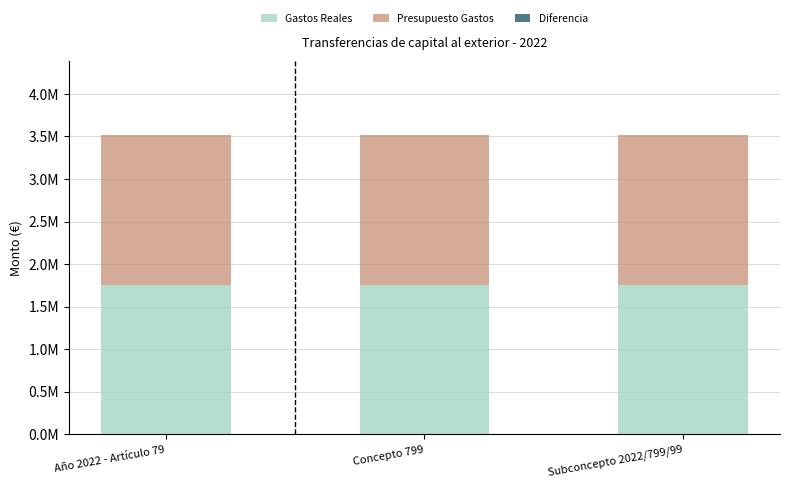

Are the bars horizontal?

No